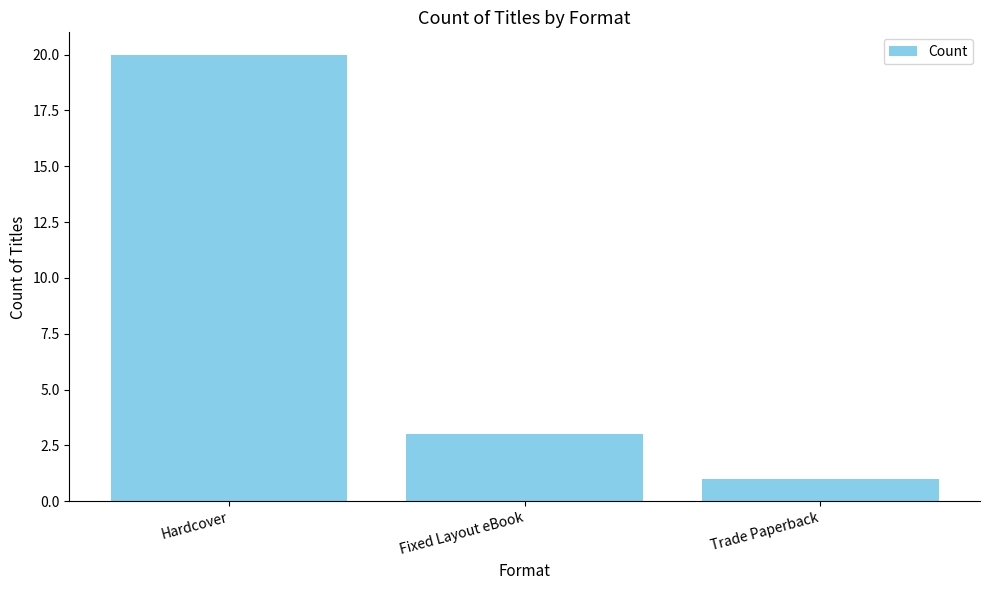

What is the difference between the maximum and minimum values?

19